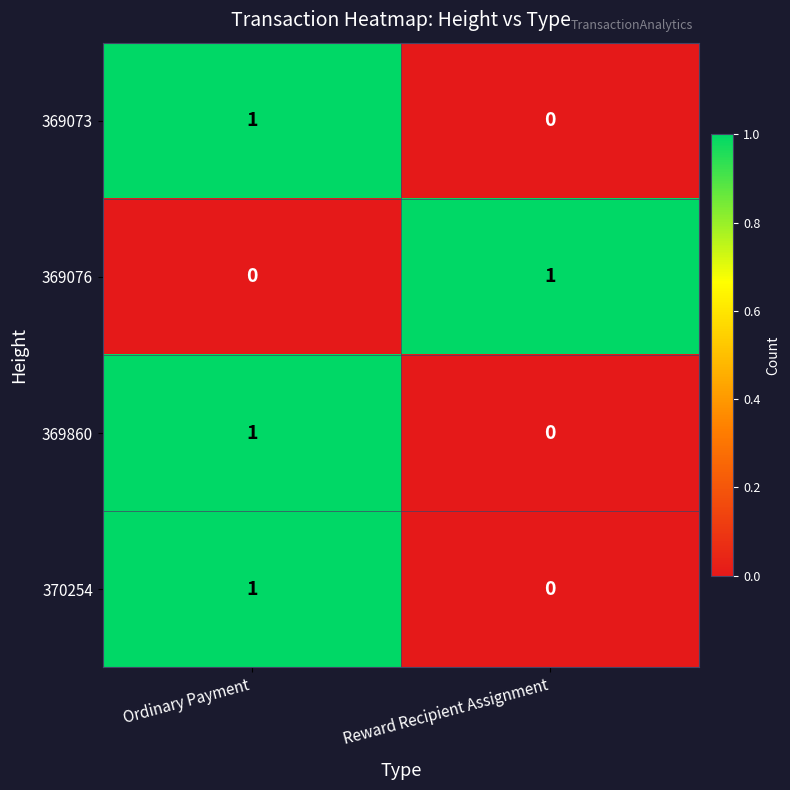

At which category is the sum across all series the highest?

Ordinary Payment